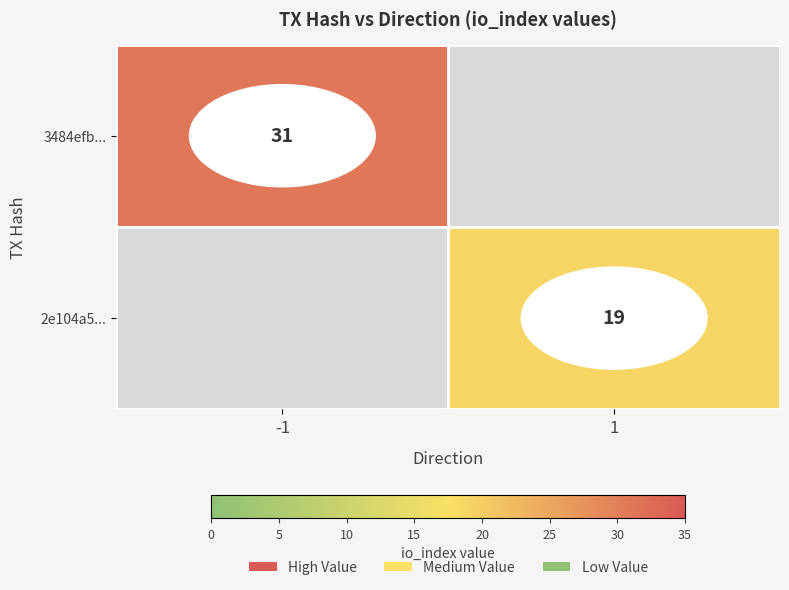

True or false: 3484efb... has a value of 31 at -1.

True